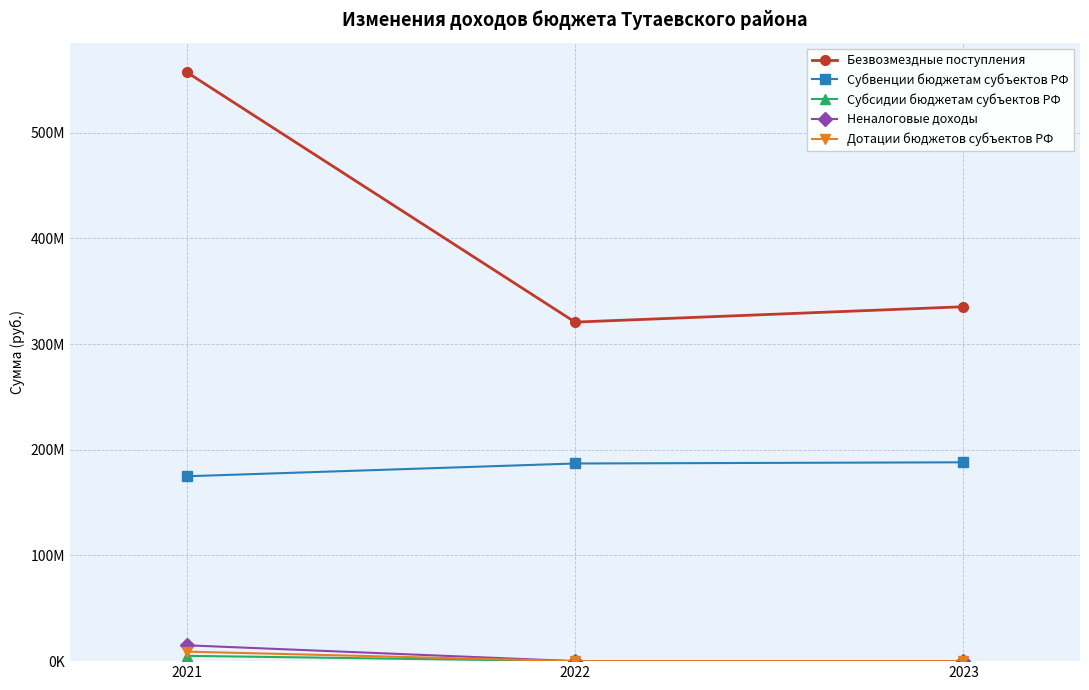

Is this an area chart (filled region under the line)?

No